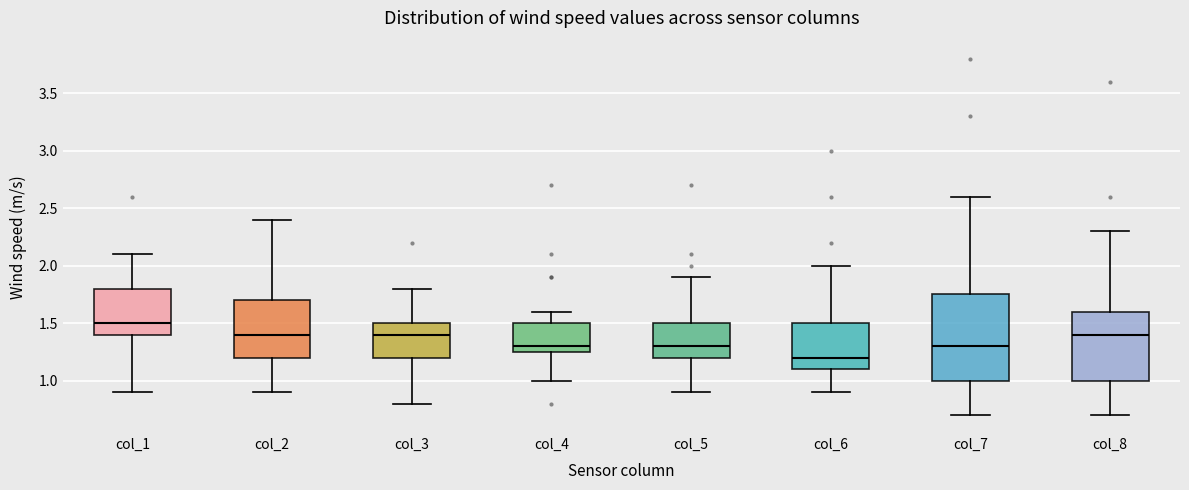

Which box is the tallest, from its lower edge to its upper edge?

col_7